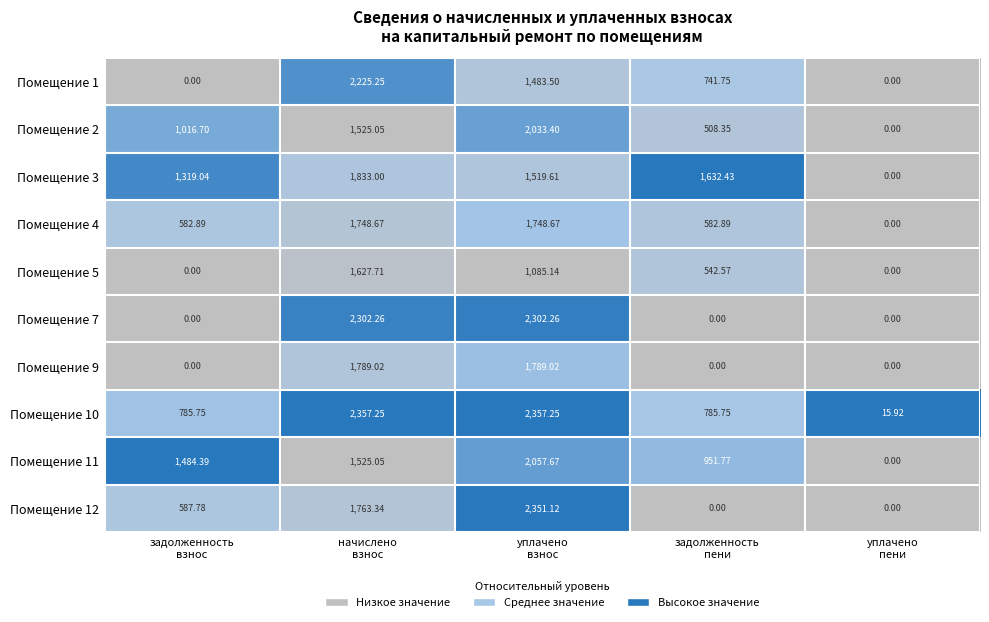

What is the total value across all series at начислено
взнос?

18696.6